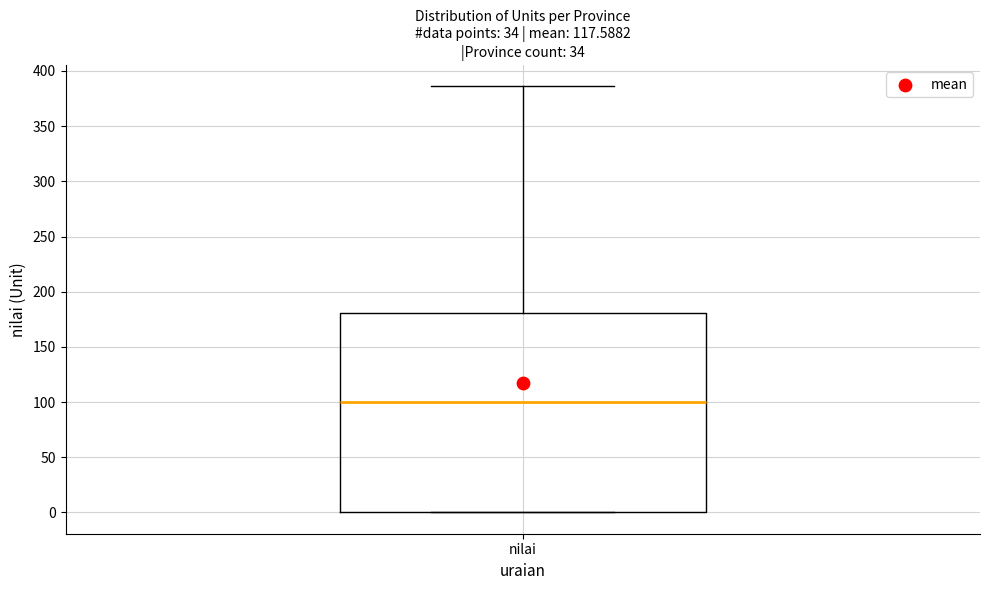

Read this box plot against the y-axis: the position of the median line, the range covered by the box, and the ends of both whiskers. The values are not printed on the chart, so give them approximately, as read against the axis.

median 100, box 0 to 180, whiskers 0 to 385